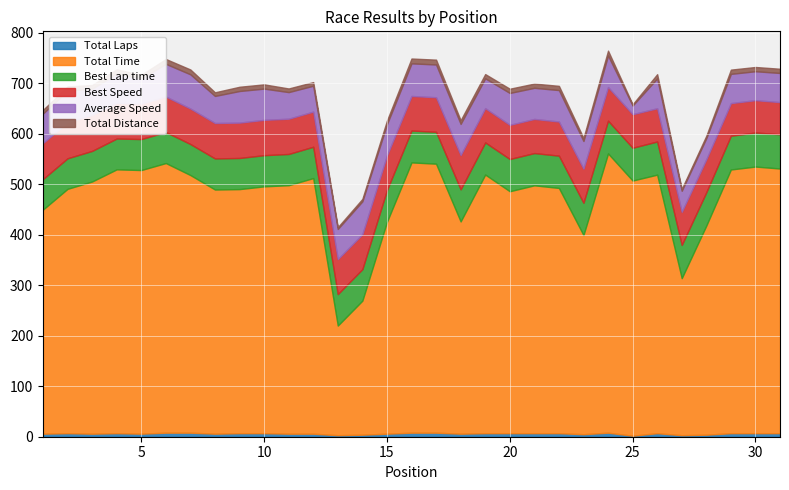

List the series in order of their peak value, highest first.

Total Time, Best Speed, Best Lap time, Average Speed, Total Distance, Total Laps